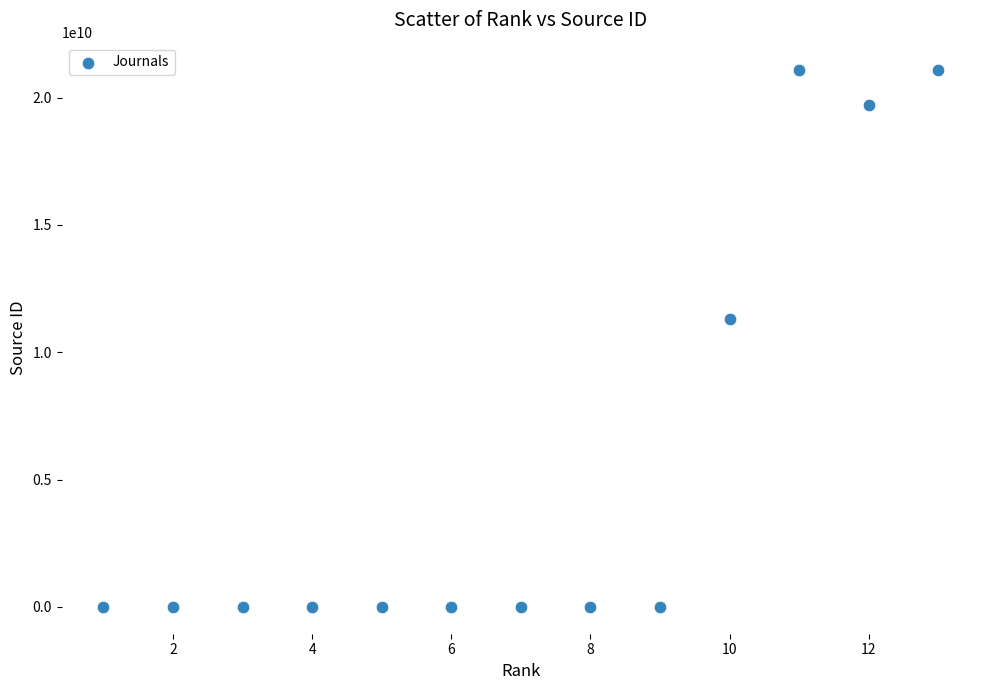

What Y value in the scatter plot is closest to 10550155838?

11300153741